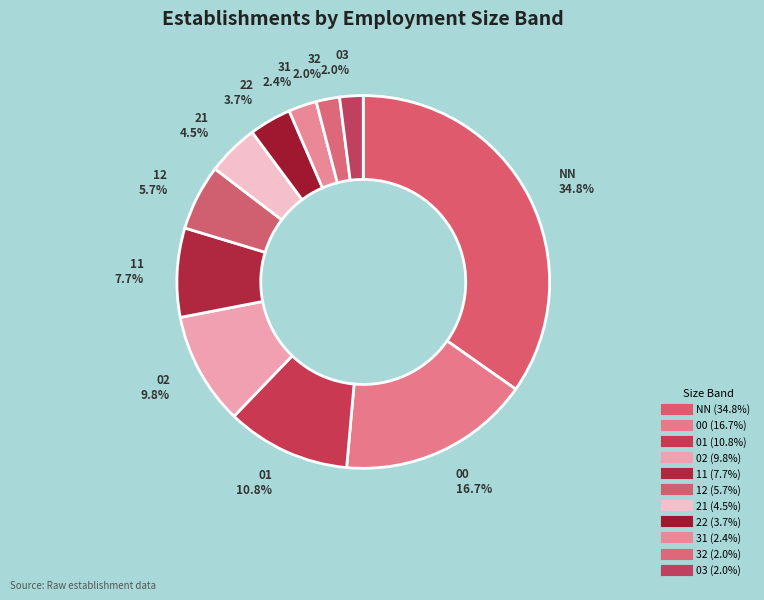

How many slices are in this pie chart?

11